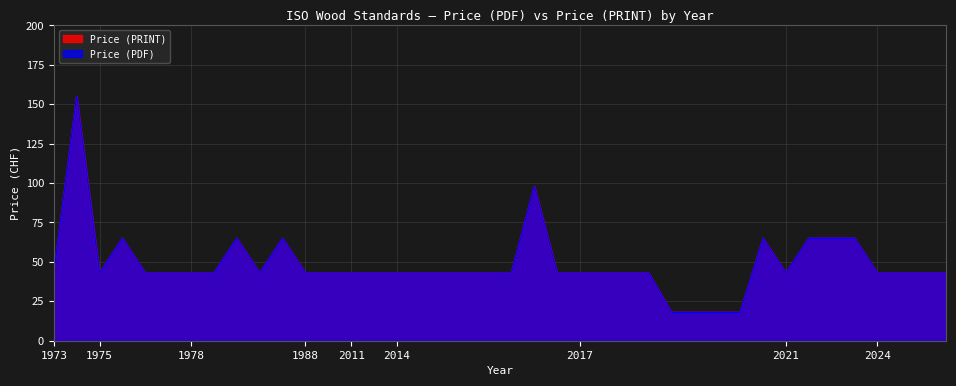

What is the value of the Price (PRINT) point at the 10th from the left?

43